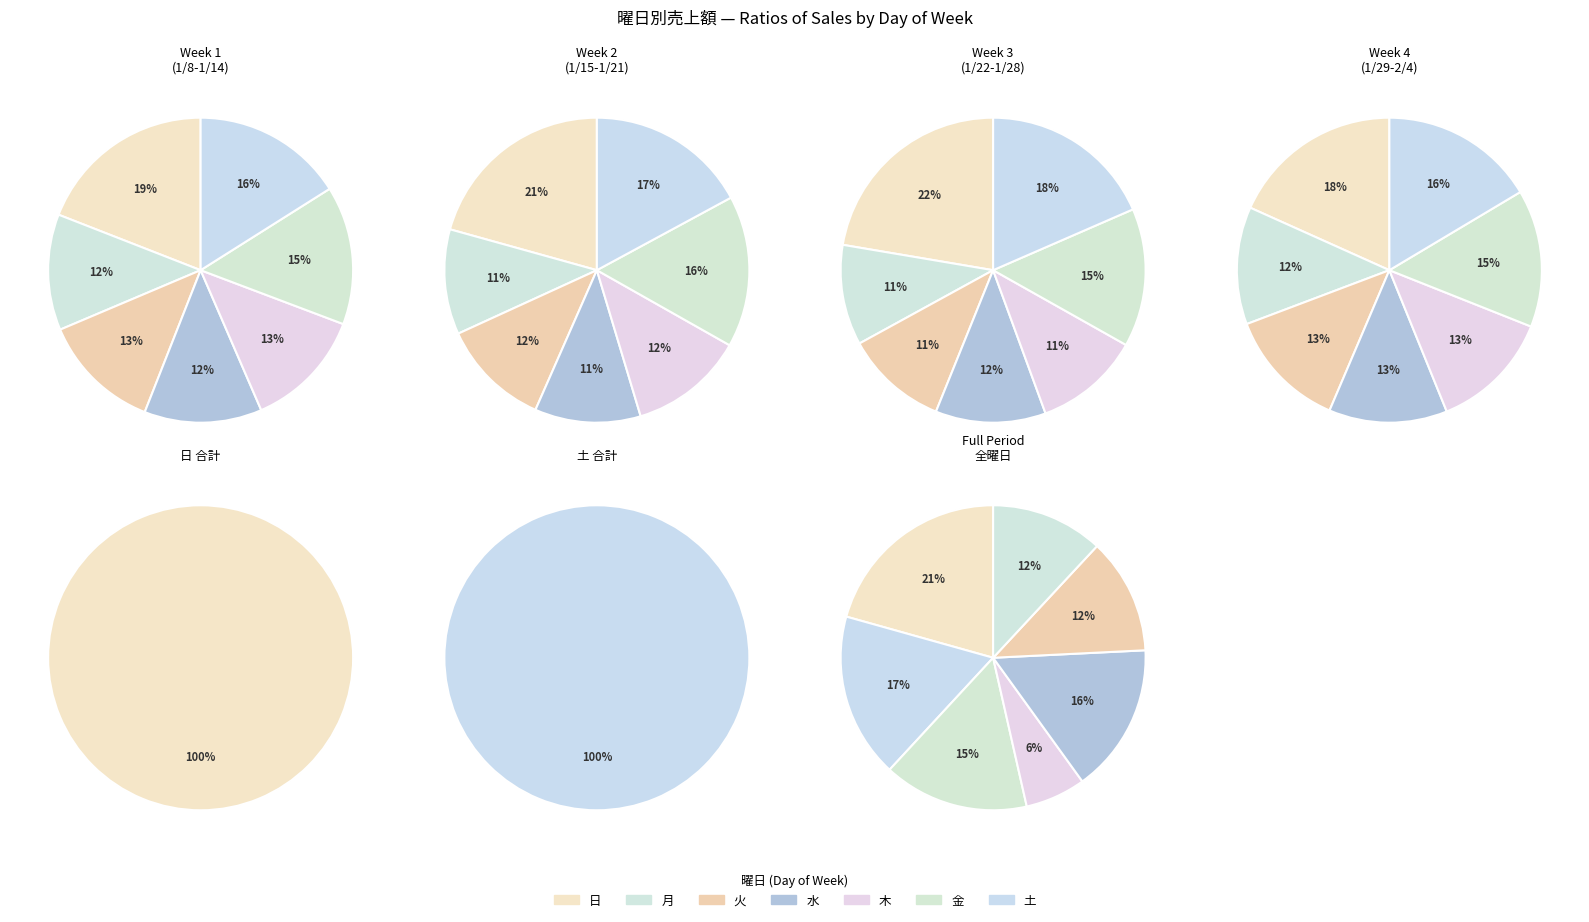

To the nearest percent, what is the difference between the 金 and 日 slice percentages?

4%